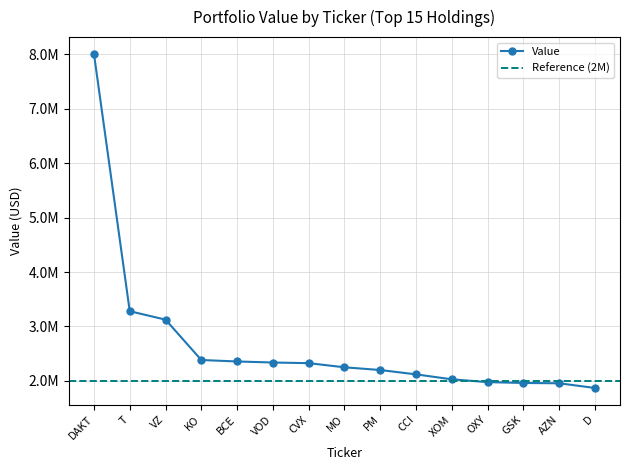

Is it true that the value at PM is 3424565?

False